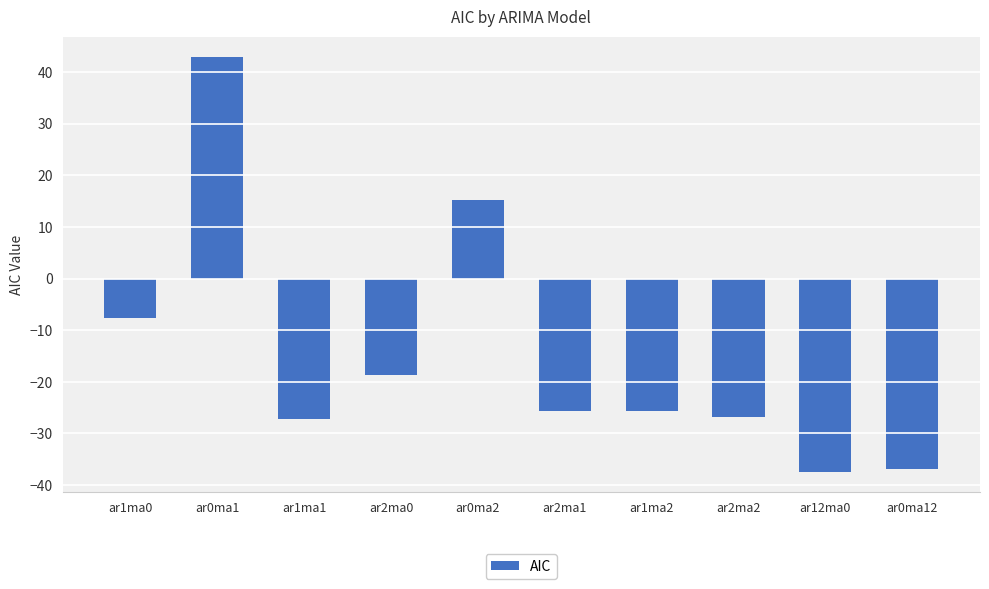

Which category has the highest value across all series?

ar0ma1